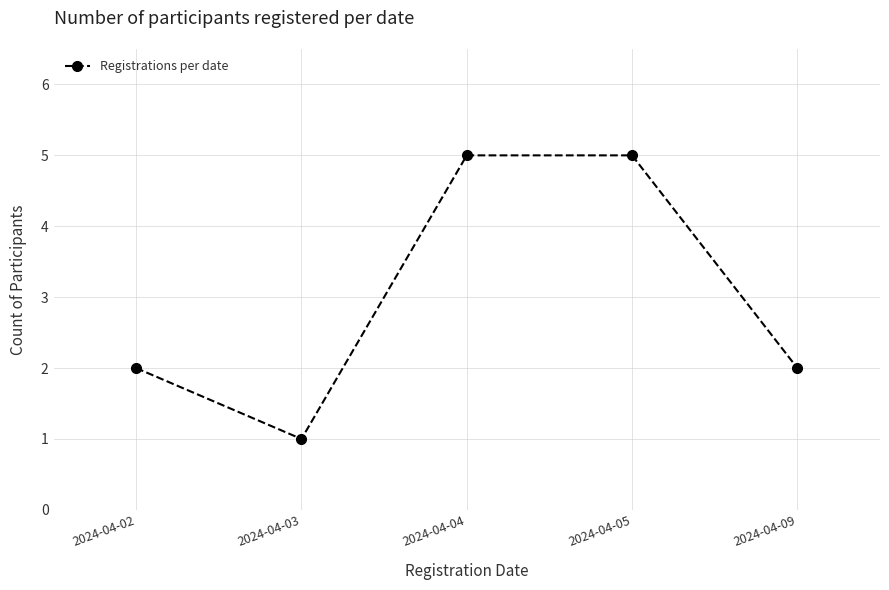

What value does the data have at 2024-04-02?

2